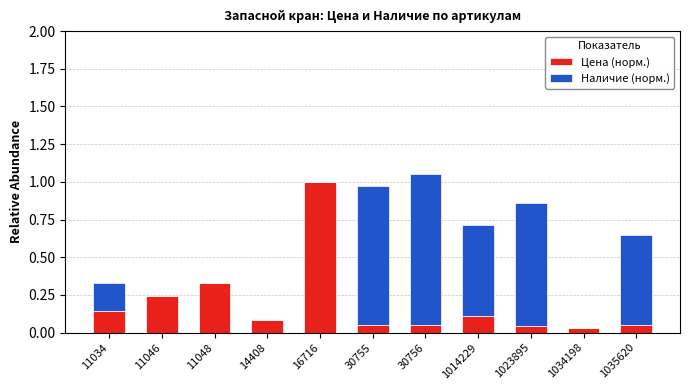

Is it true that Цена (норм.) equals 0.0 at 1035620?

True